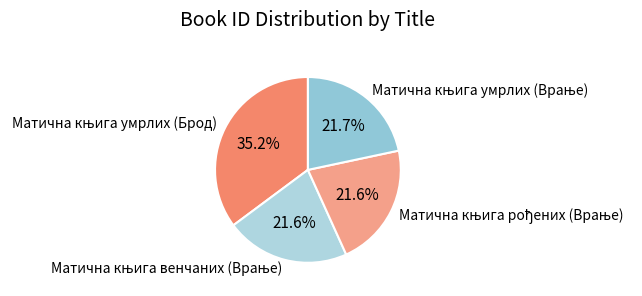

Does any single category account for the majority?

No